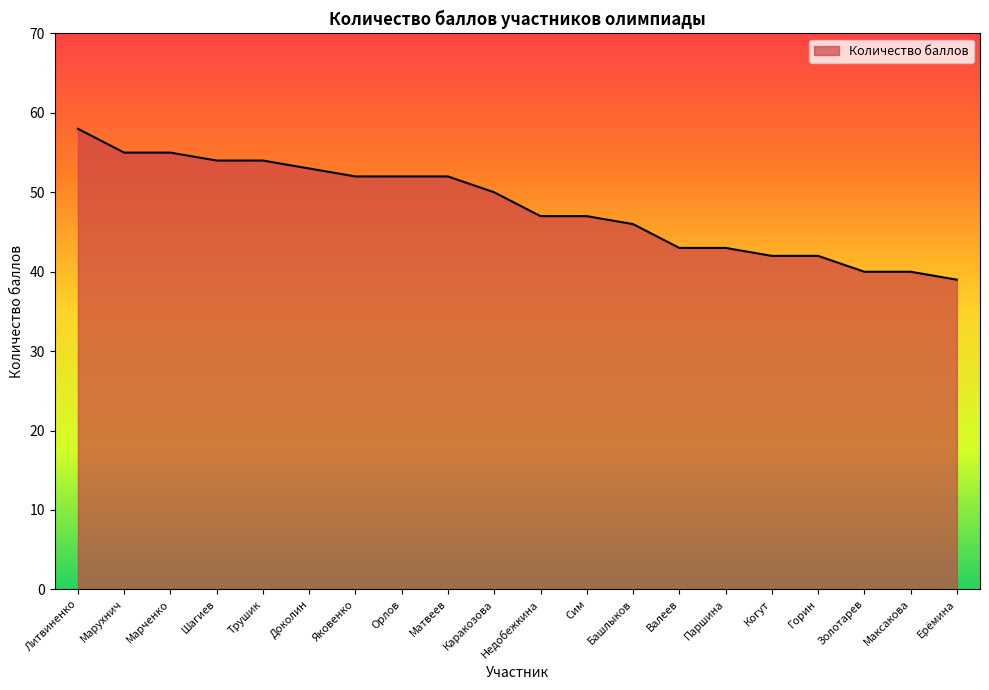

What value does the data have at Валеев, to the nearest 5?

45